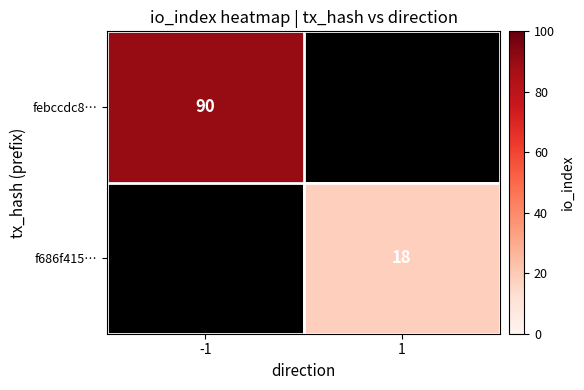

The value of f686f415… at 1 is 12. True or false?

False